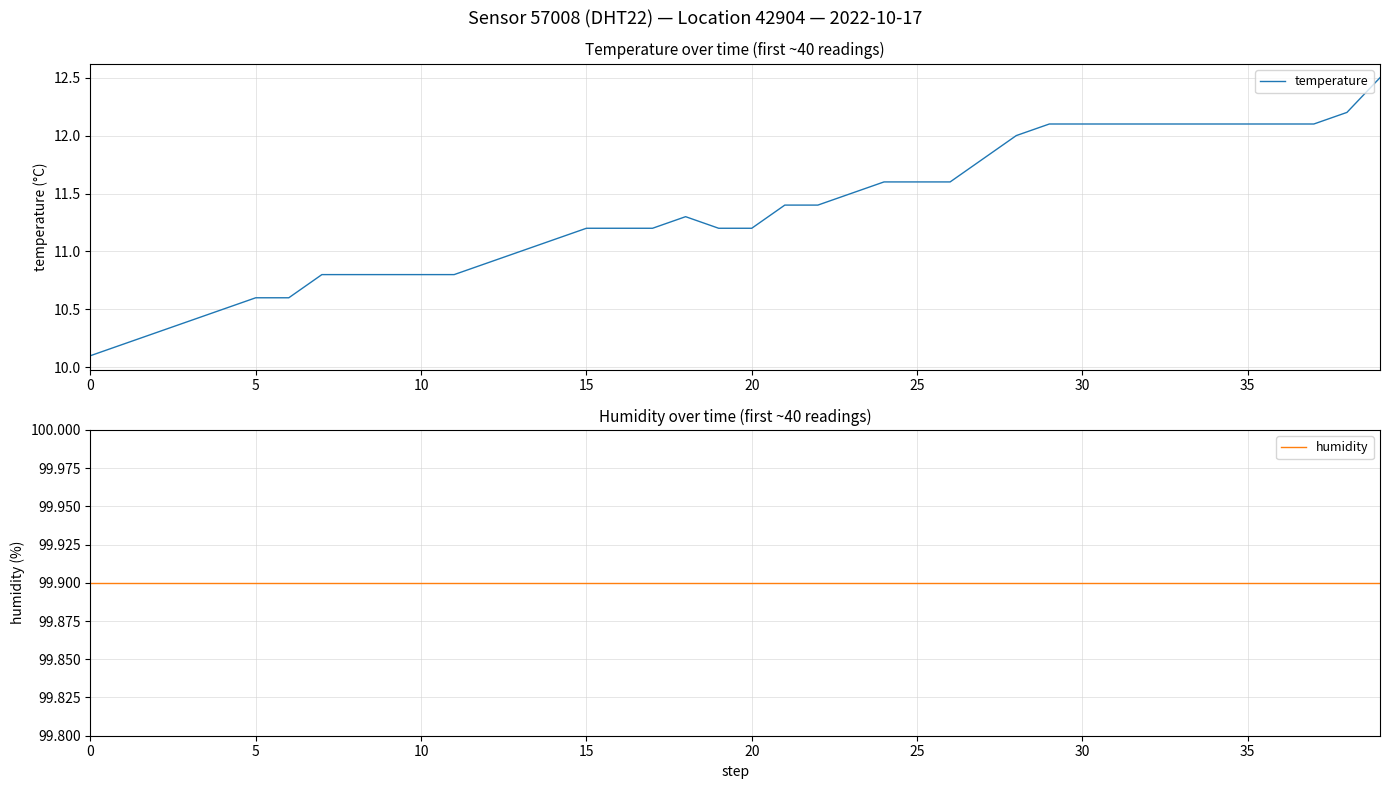

Rank the series by their maximum value, from highest to lowest.

humidity, temperature